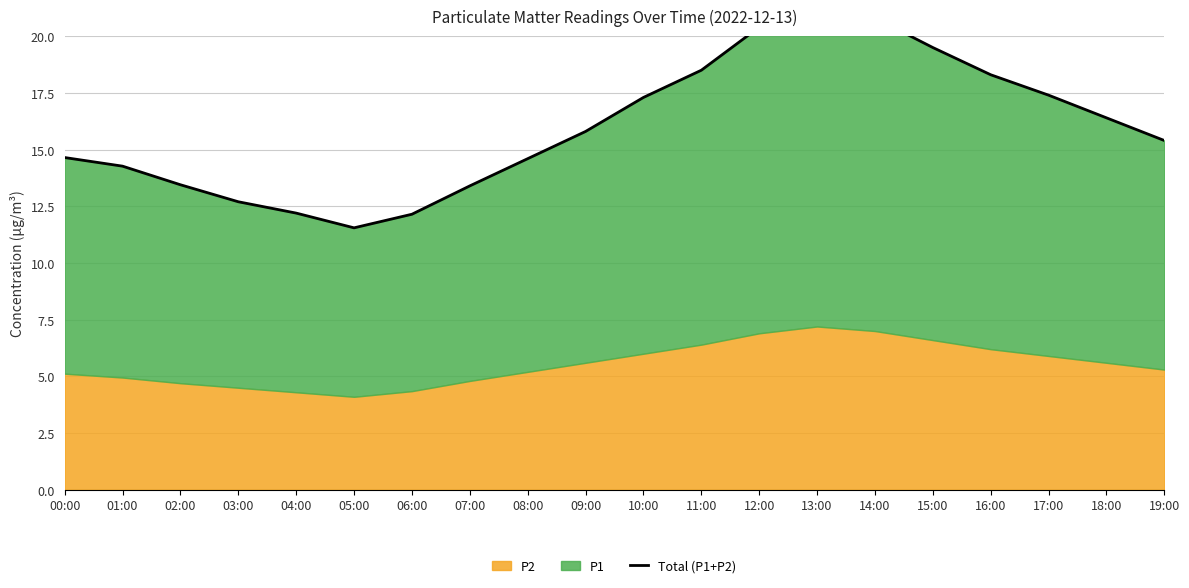

How many categories are shown in the chart?

20